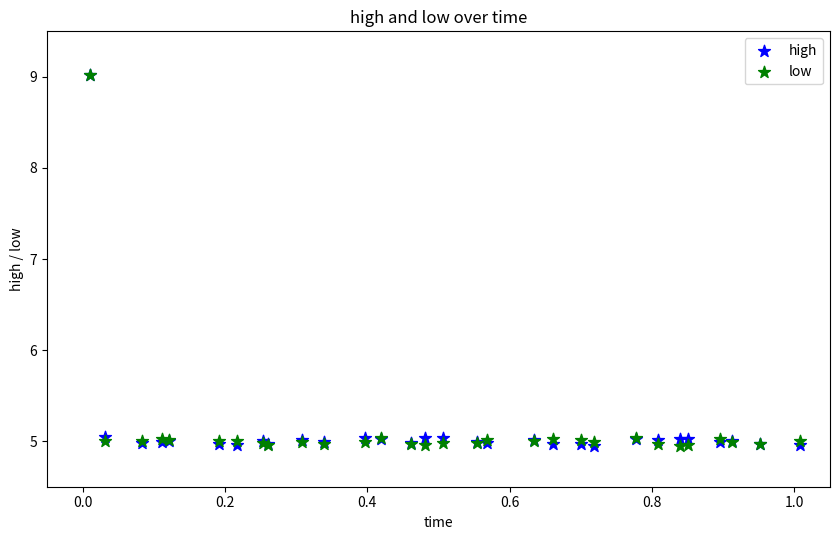

What are all the series names shown in the legend?

high, low